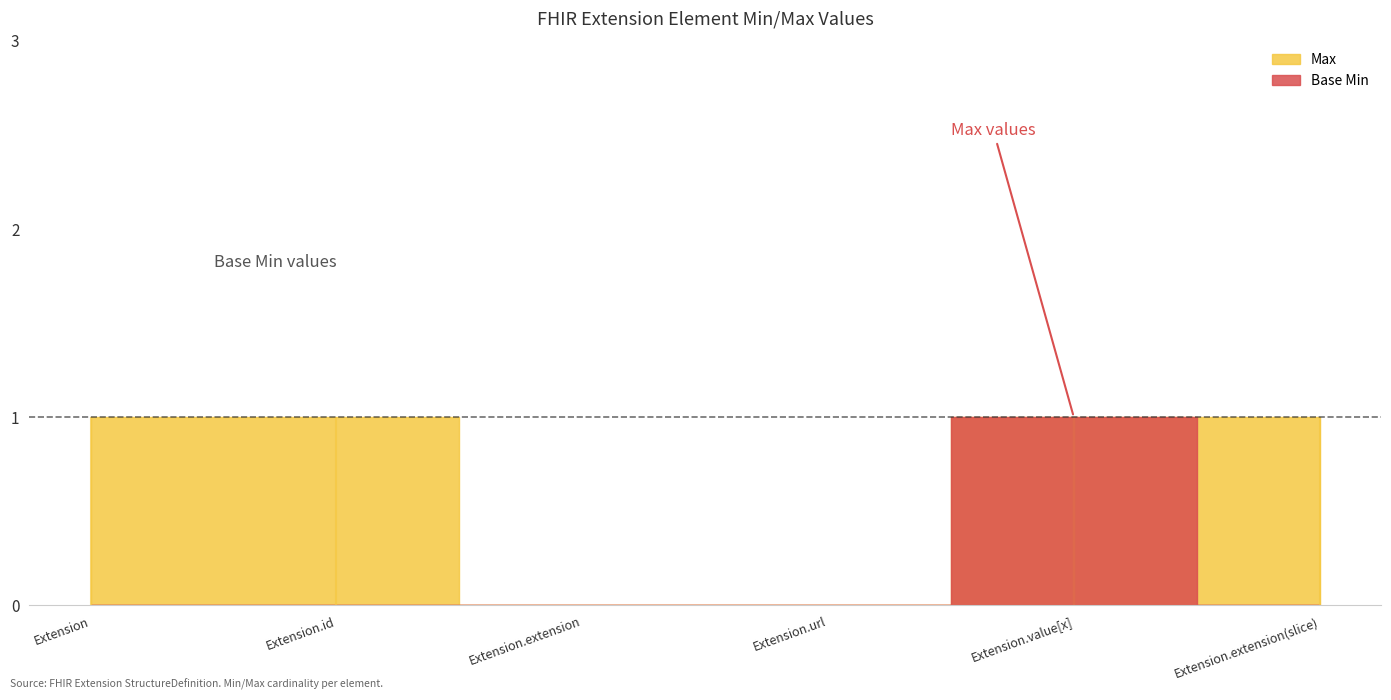

True or false: Base Min has a value of 0 at Extension.extension.

False